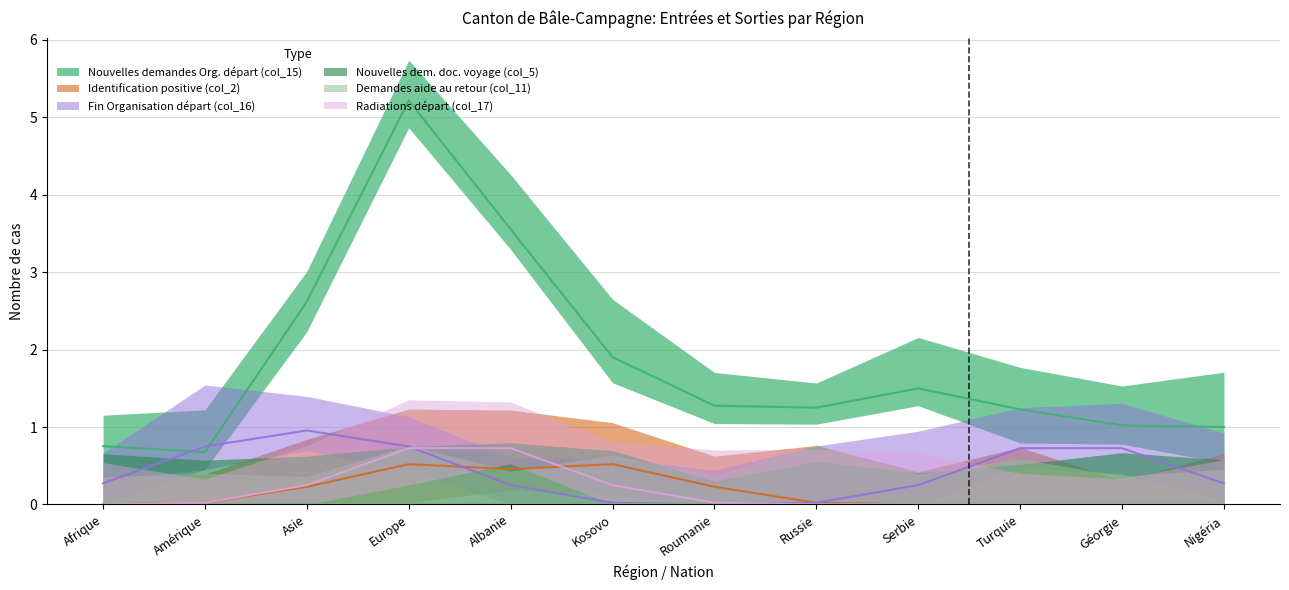

True or false: Identification positive (col_2) has a value of 0 at Serbie.

True